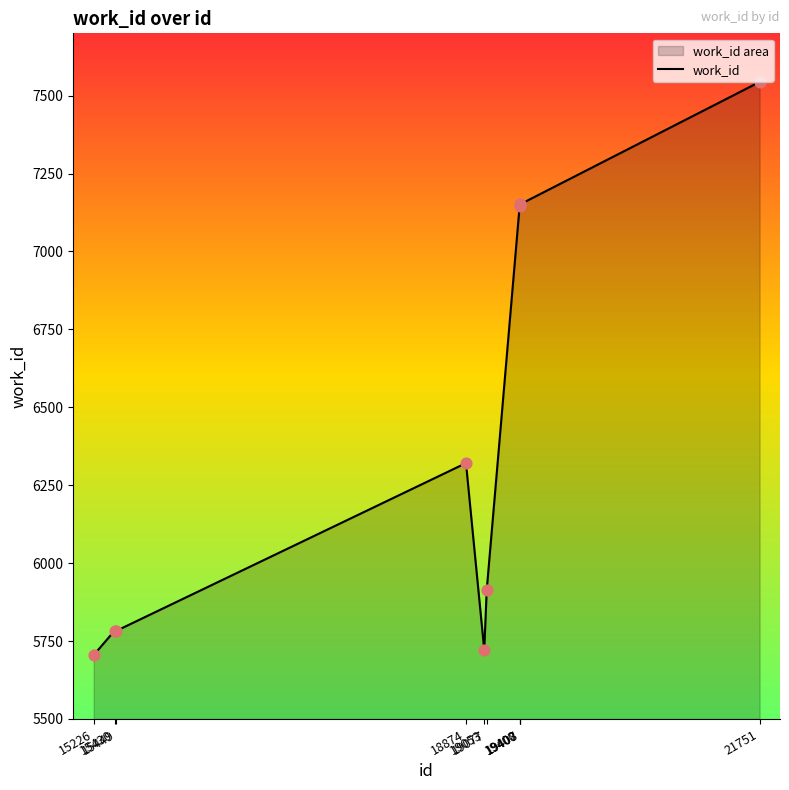

Between 15449 and 19408, which is larger?

19408